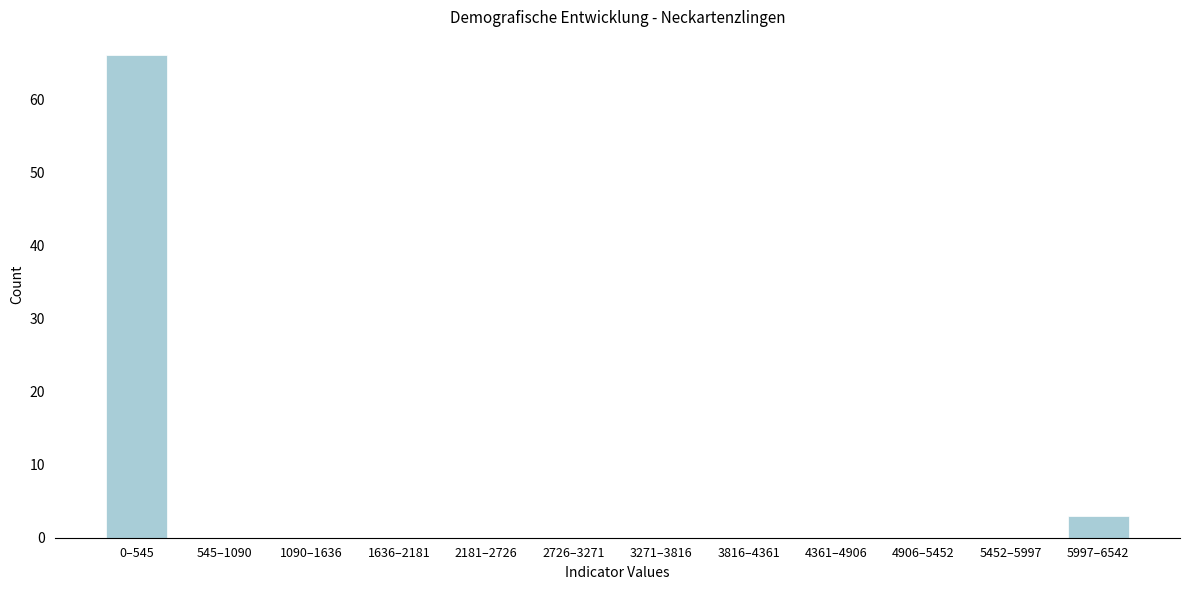

Reading left to right, transcribe all the data shown in this chart.

0–545=66	545–1090=0	1090–1636=0	1636–2181=0	2181–2726=0	2726–3271=0	3271–3816=0	3816–4361=0	4361–4906=0	4906–5452=0	5452–5997=0	5997–6542=3